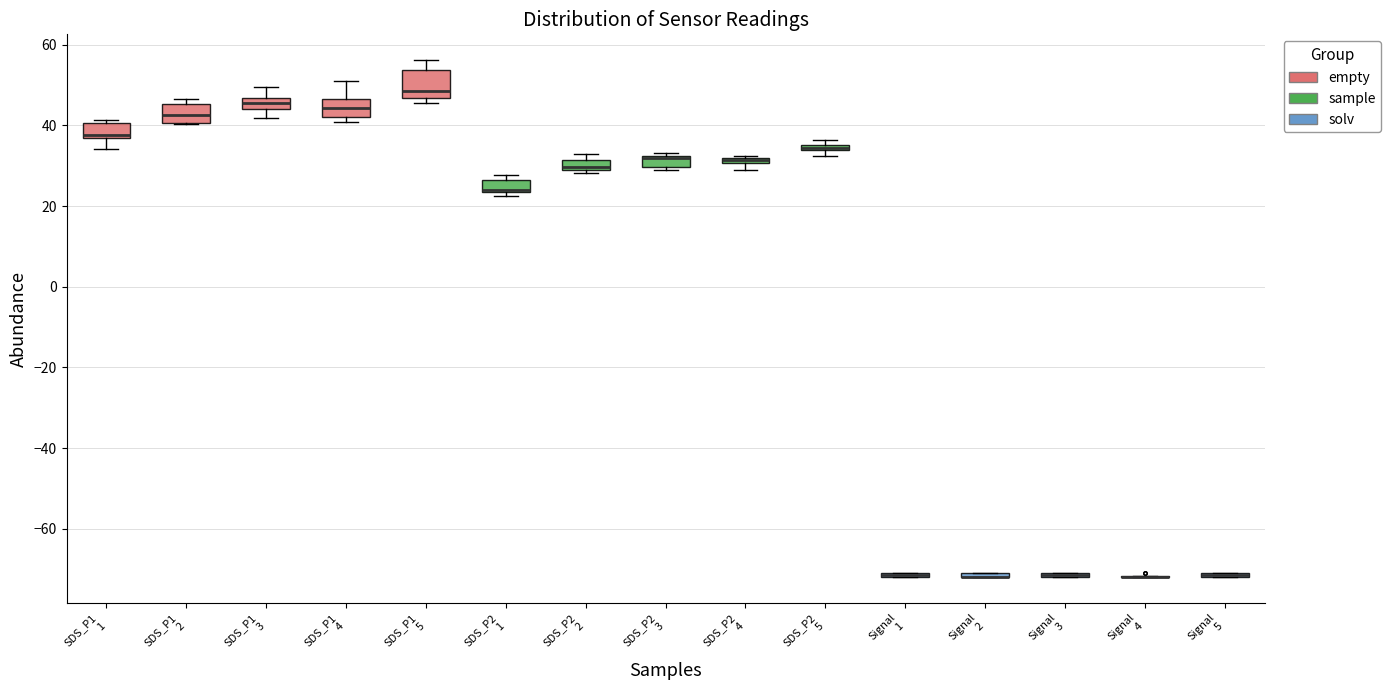

Which box is the tallest, from its lower edge to its upper edge?

SDS_P1 5